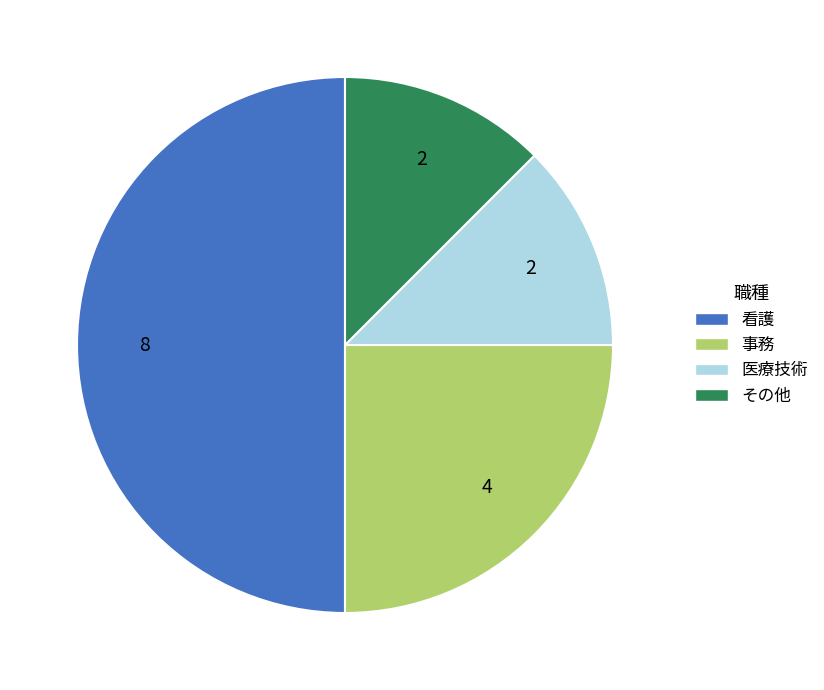

What is the largest slice in the pie chart?

看護